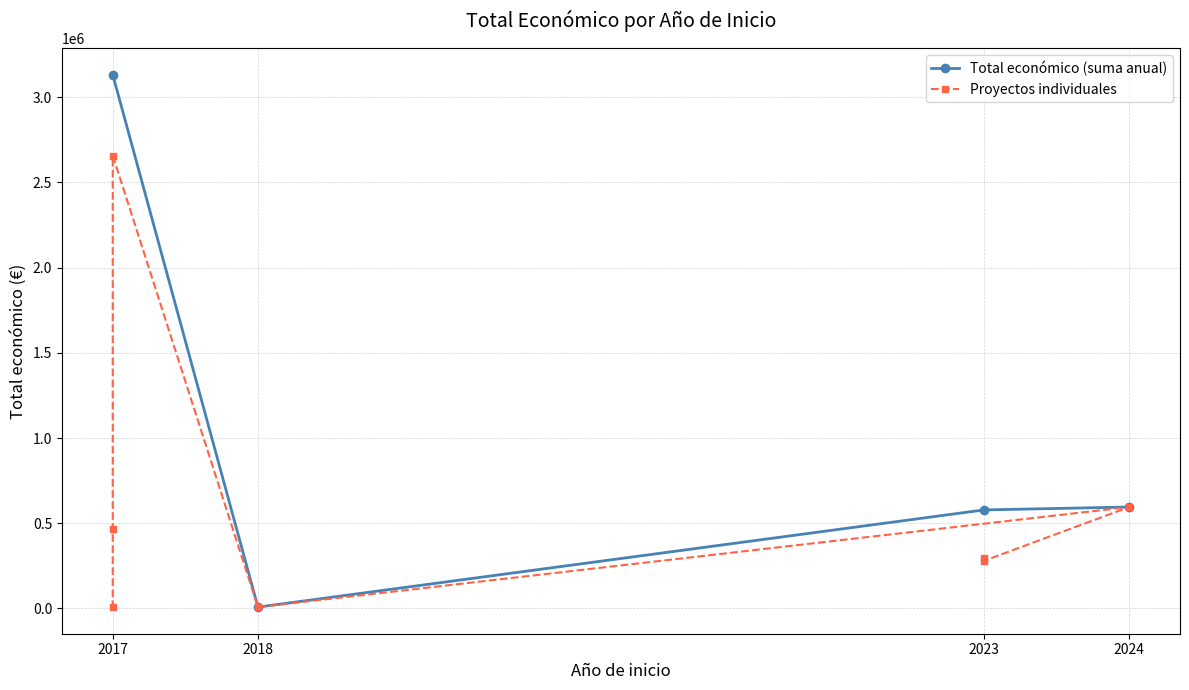

What is the label of the 5th point from the left?

2017